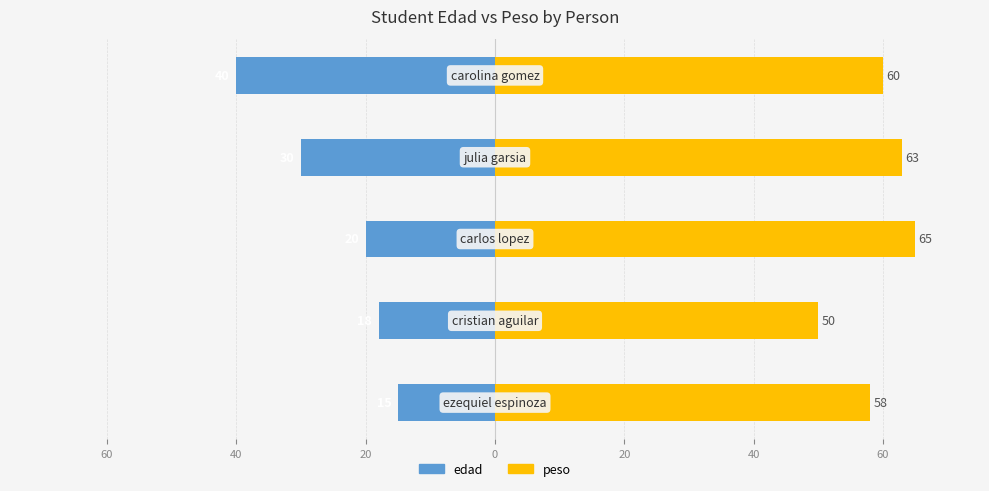

What is the average value of the peso series?

59